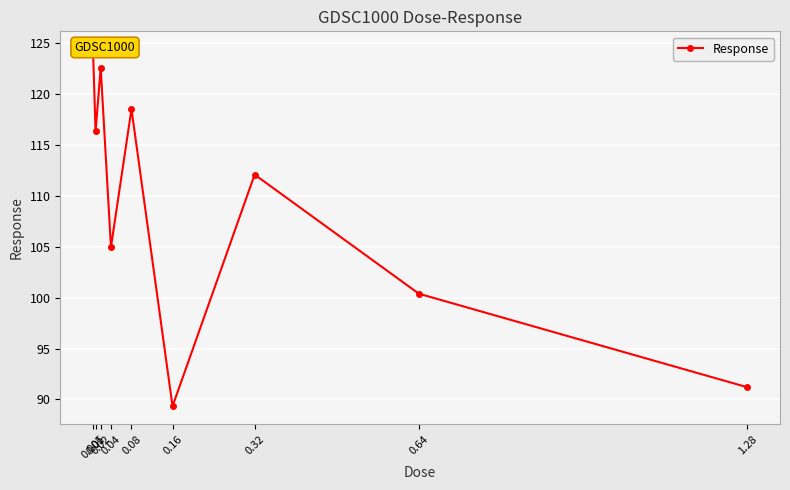

Reading right to left, list all the values displayed in this chart.

1.28=91.2	0.64=100.4	0.32=112.1	0.16=89.3	0.08=118.5	0.04=105.0	0.02=122.6	0.01=116.3	0.005=124.4